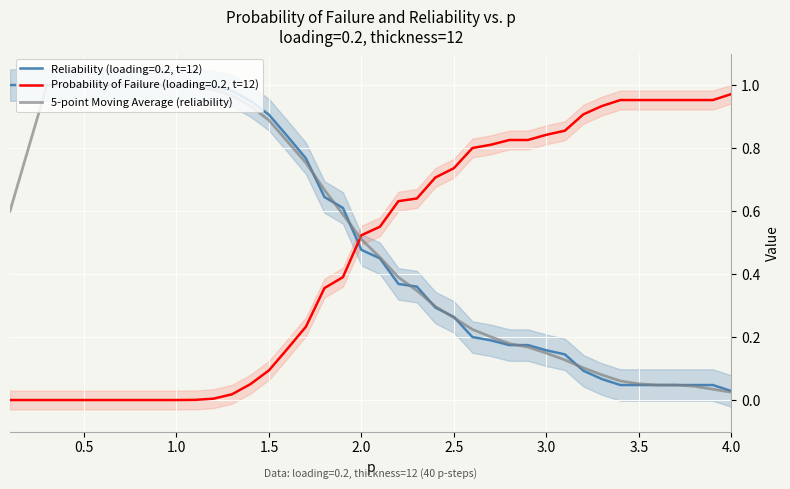

What is the difference between the maximum and minimum values?

1.0